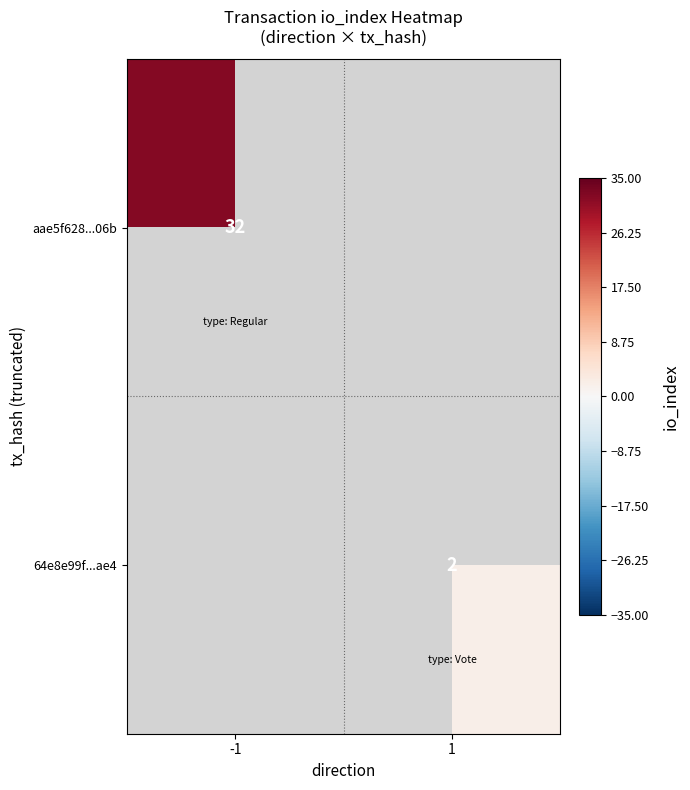

What is the minimum value shown in the chart?

2.0